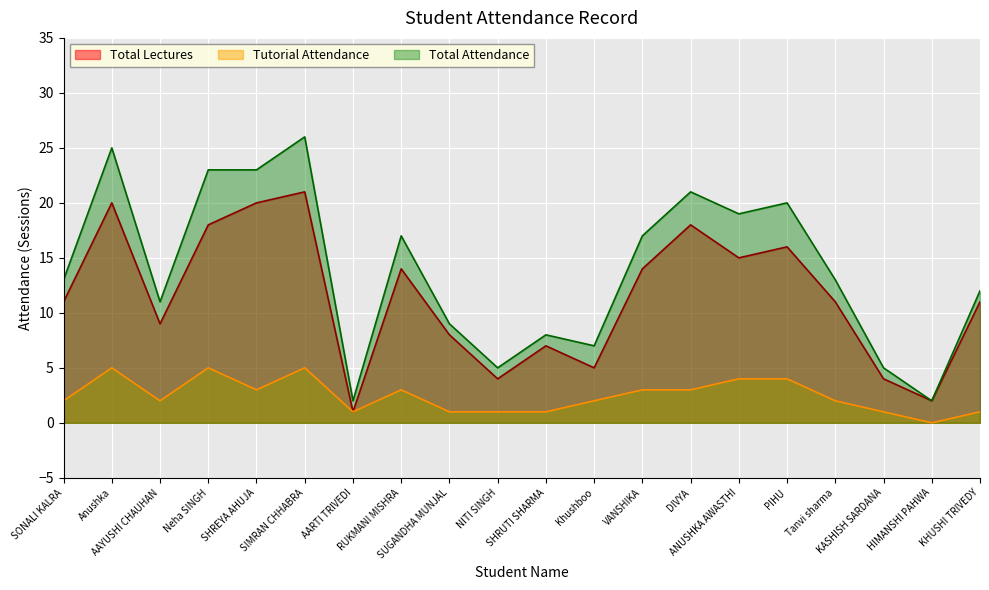

How many data points in Total Lectures are above 11?

9